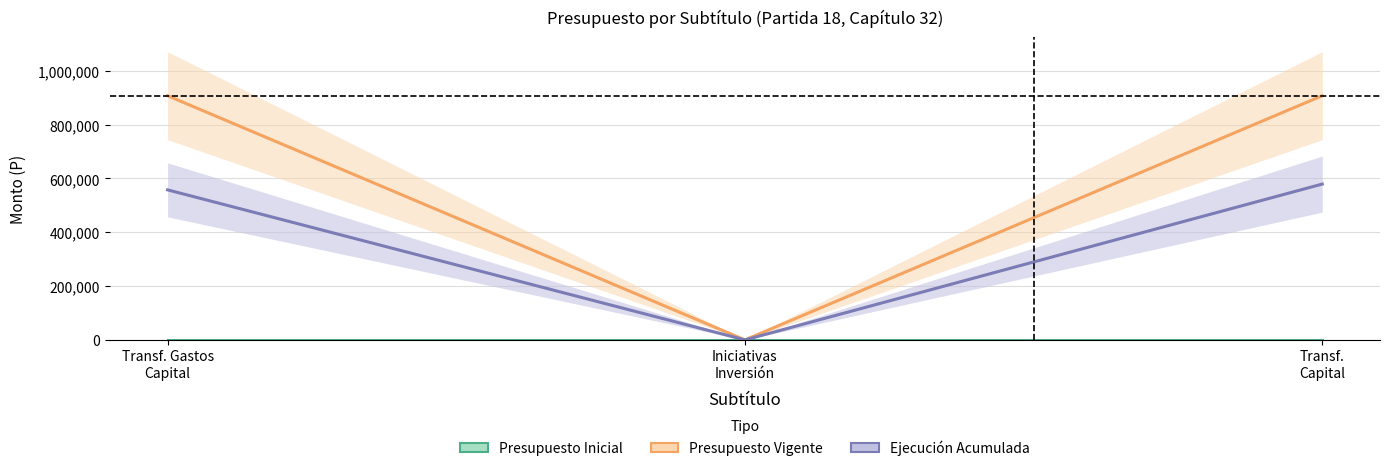

What is the sum of the Ejecución Acumulada values at Transf.
Capital and Transf. Gastos
Capital?

1136930